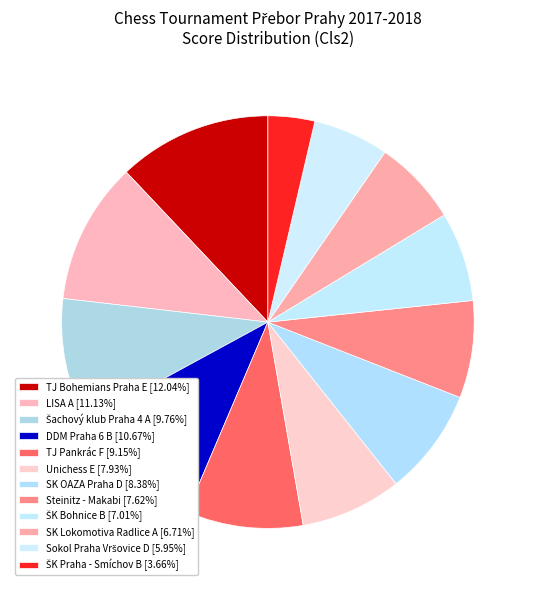

Rank the categories by value from highest to lowest.

TJ Bohemians Praha E, LISA A, DDM Praha 6 B, Šachový klub Praha 4 A, TJ Pankrác F, SK OAZA Praha D, Unichess E, Steinitz - Makabi, ŠK Bohnice B, SK Lokomotiva Radlice A, Sokol Praha Vršovice D, ŠK Praha - Smíchov B